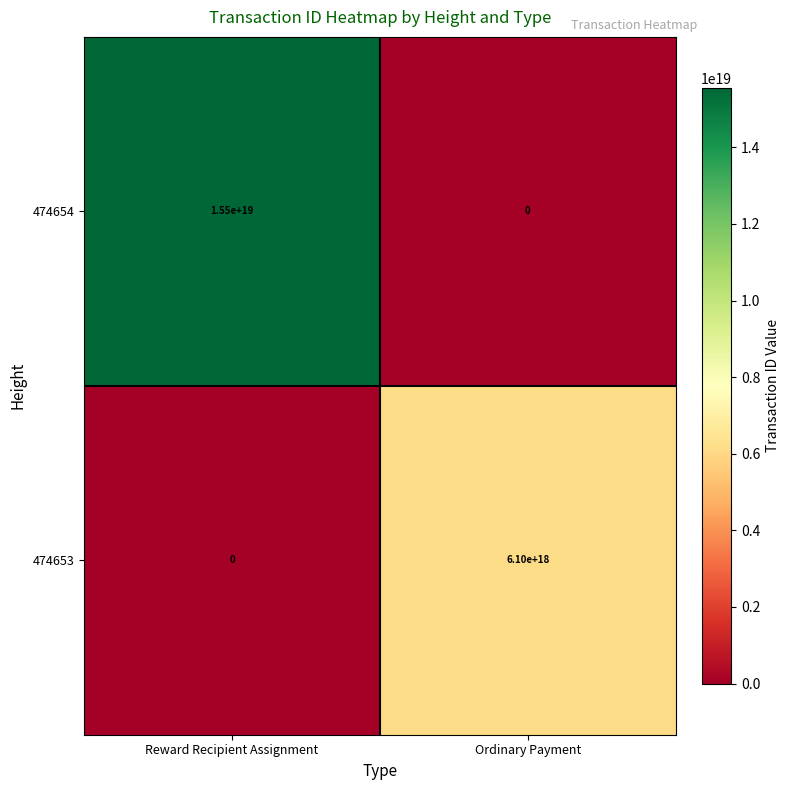

Which category has the highest value in the 474654 series?

Reward Recipient Assignment